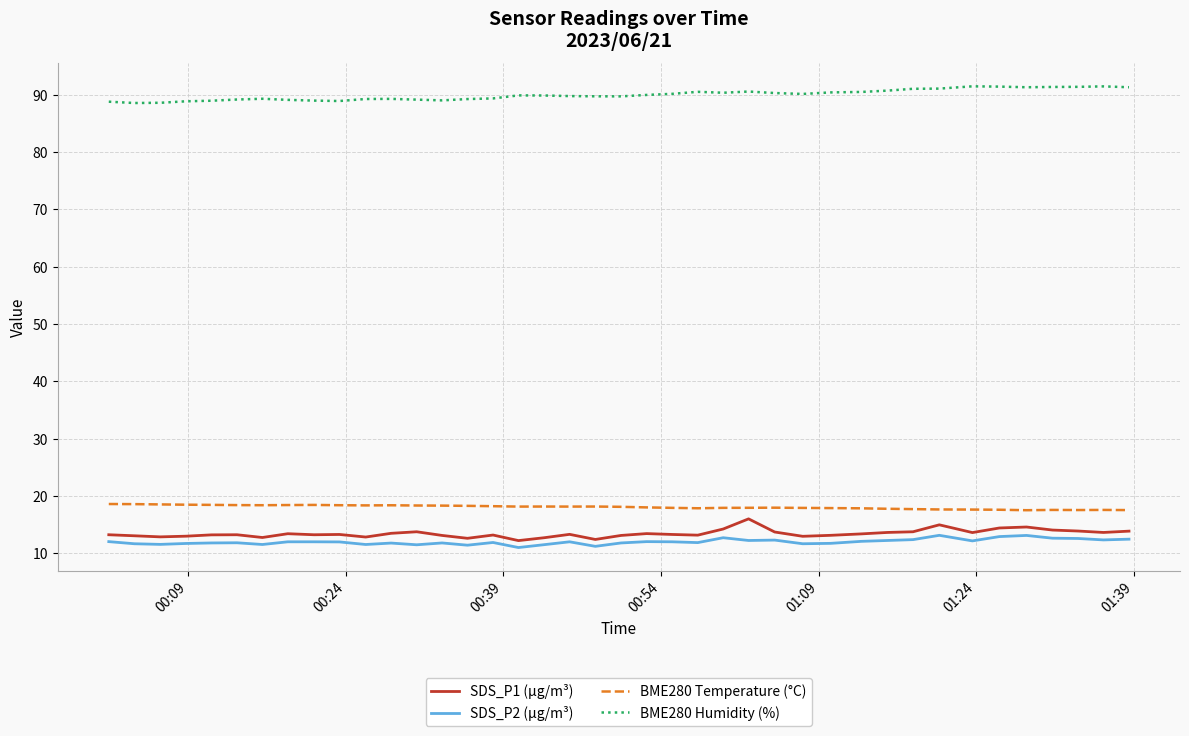

What is the minimum value for BME280 Temperature (°C)?

17.5